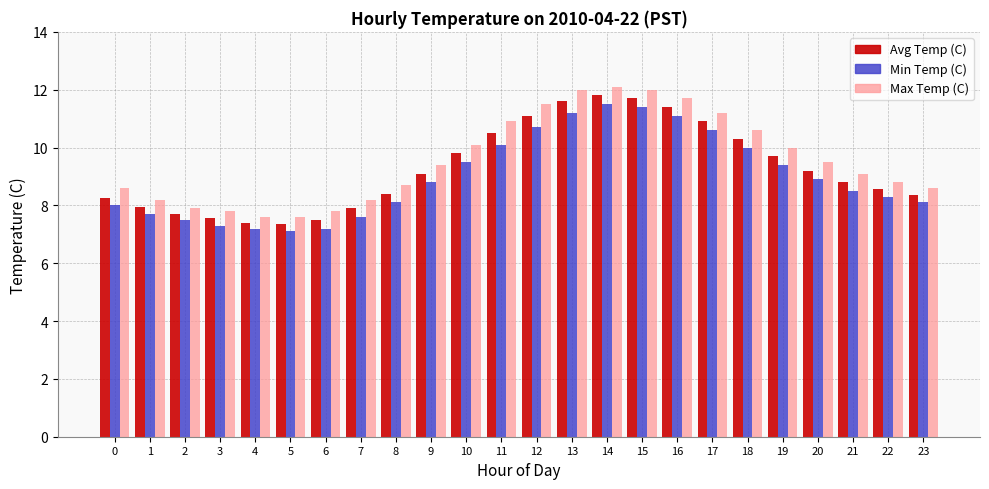

List the series in order of their overall mean, highest first.

Max Temp (C), Avg Temp (C), Min Temp (C)